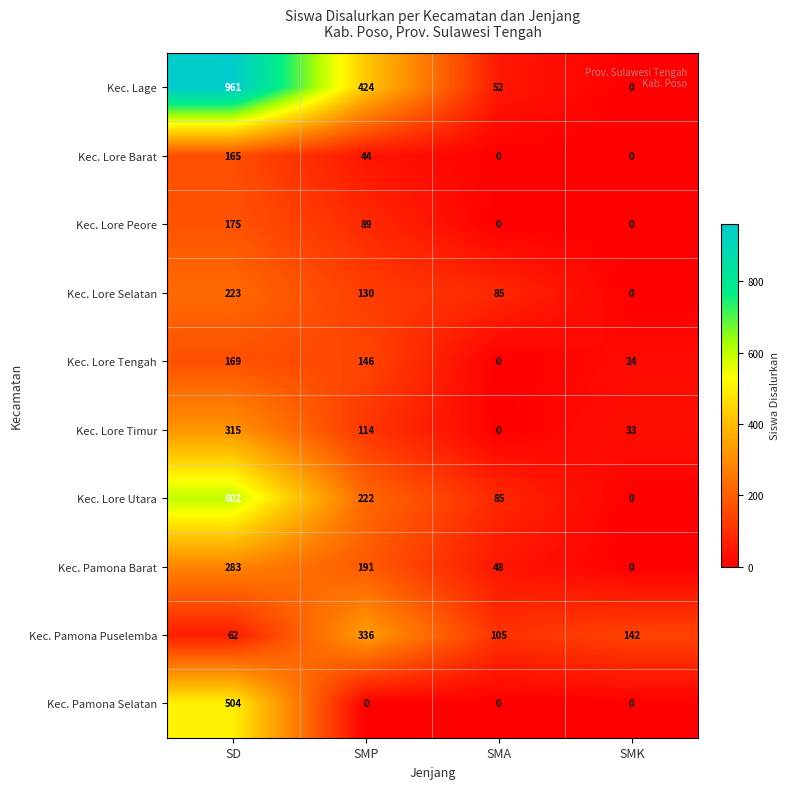

Which series changed the most between SD and SMP?

Kec. Lage